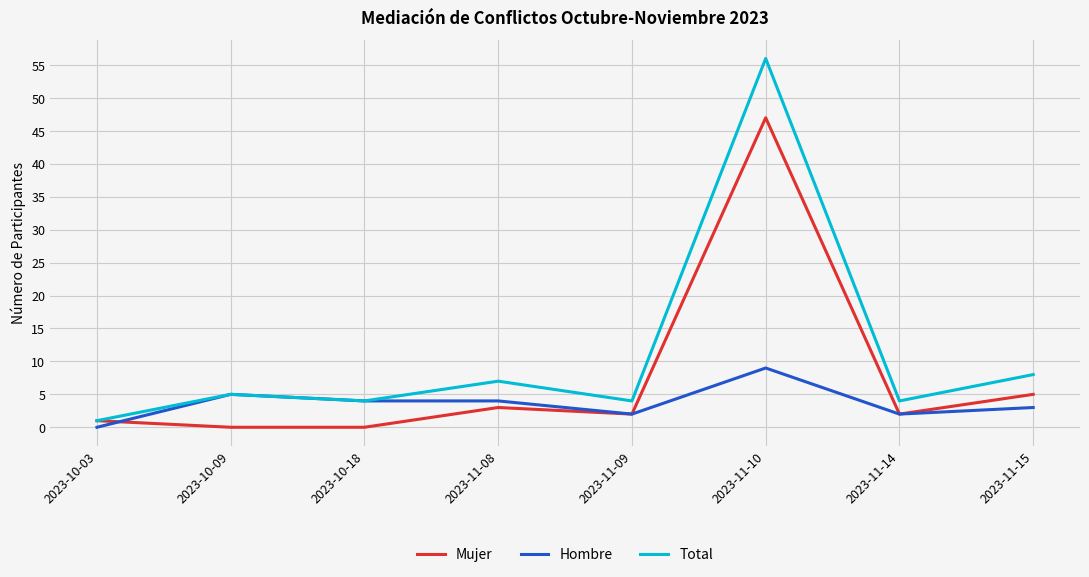

Reading left to right, what are all the values shown in this chart?

Mujer: 2023-10-03=1	2023-10-09=0	2023-10-18=0	2023-11-08=3	2023-11-09=2	2023-11-10=47	2023-11-14=2	2023-11-15=5
Hombre: 2023-10-03=0	2023-10-09=5	2023-10-18=4	2023-11-08=4	2023-11-09=2	2023-11-10=9	2023-11-14=2	2023-11-15=3
Total: 2023-10-03=1	2023-10-09=5	2023-10-18=4	2023-11-08=7	2023-11-09=4	2023-11-10=56	2023-11-14=4	2023-11-15=8